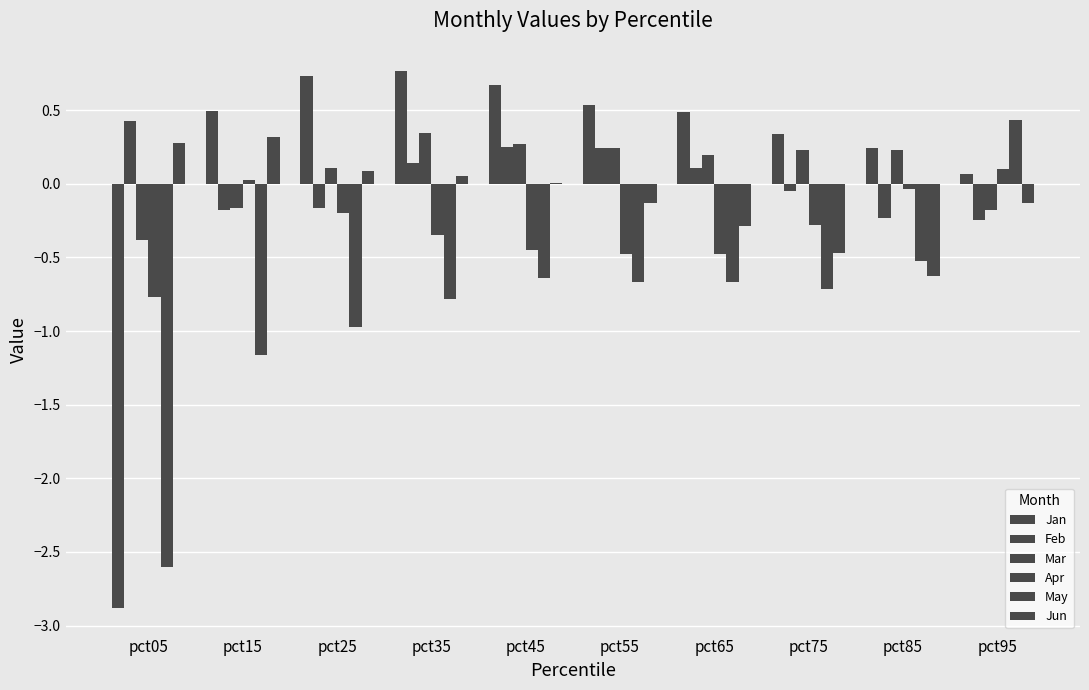

How many groups of bars are there?

10